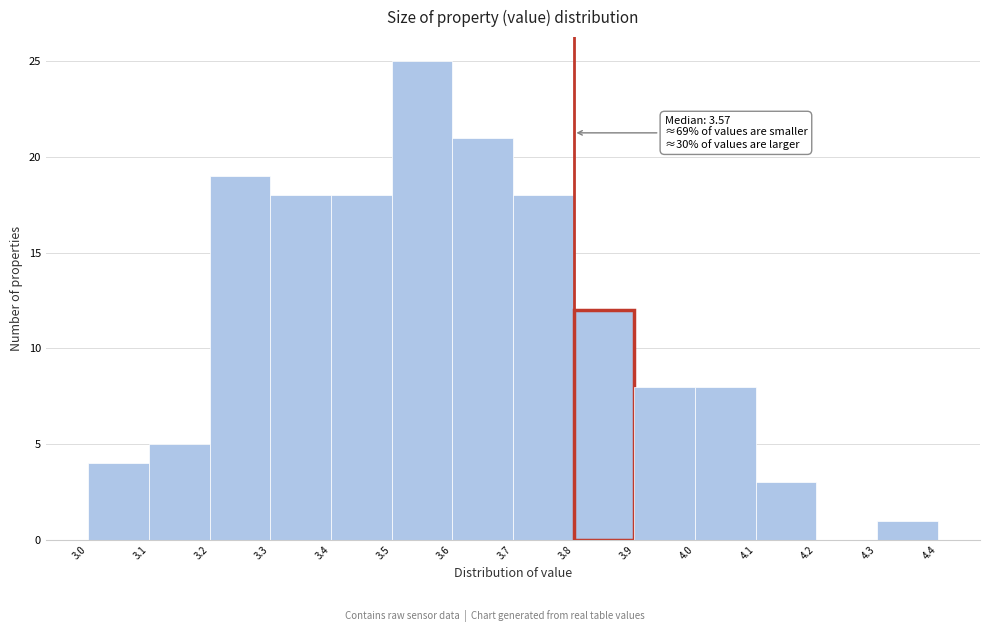

Which range on the x-axis has the tallest bar?

3.5 to 3.6